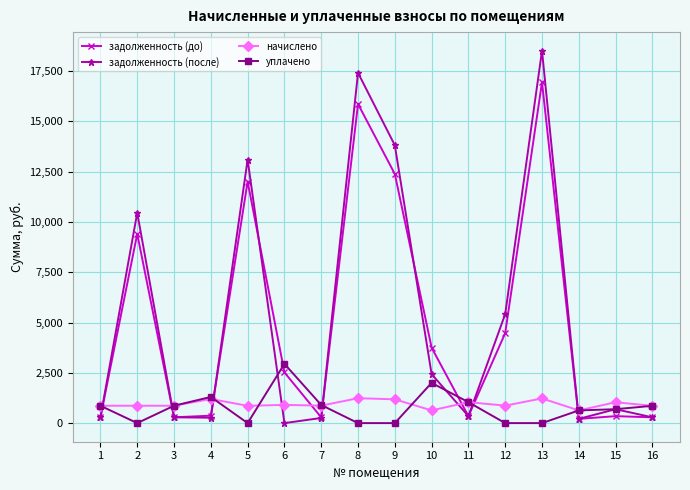

True or false: задолженность (до) has more than 2 points higher than both neighbors.

True